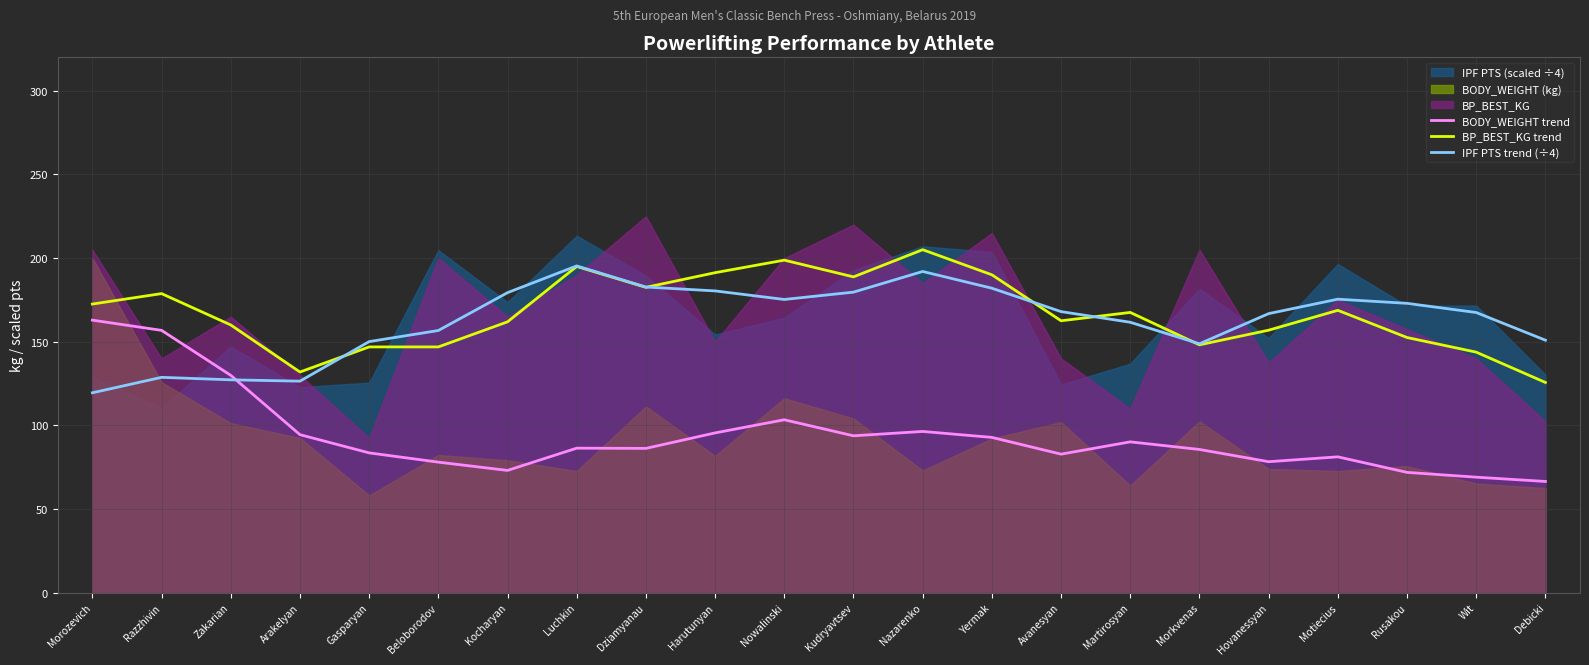

Which label corresponds to the smallest value in the chart?

Debicki